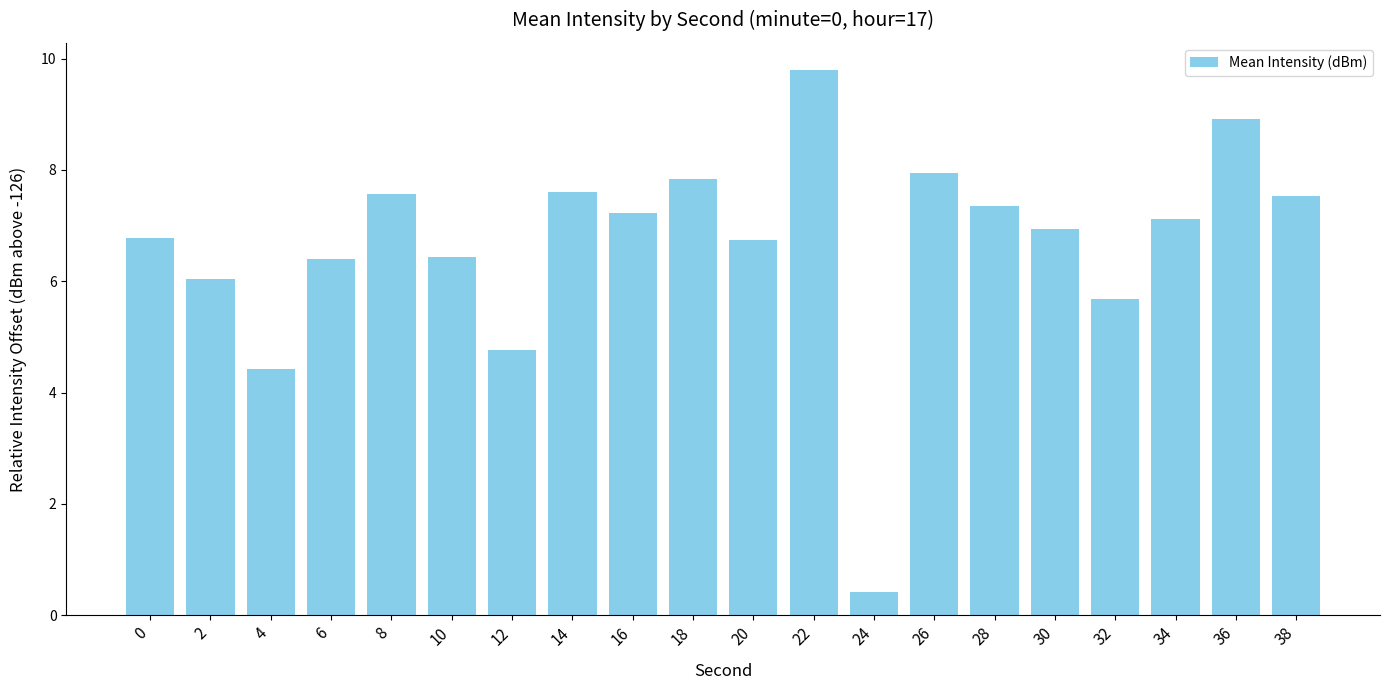

What is the ratio of the value at 28 to the value at 2?

1.2